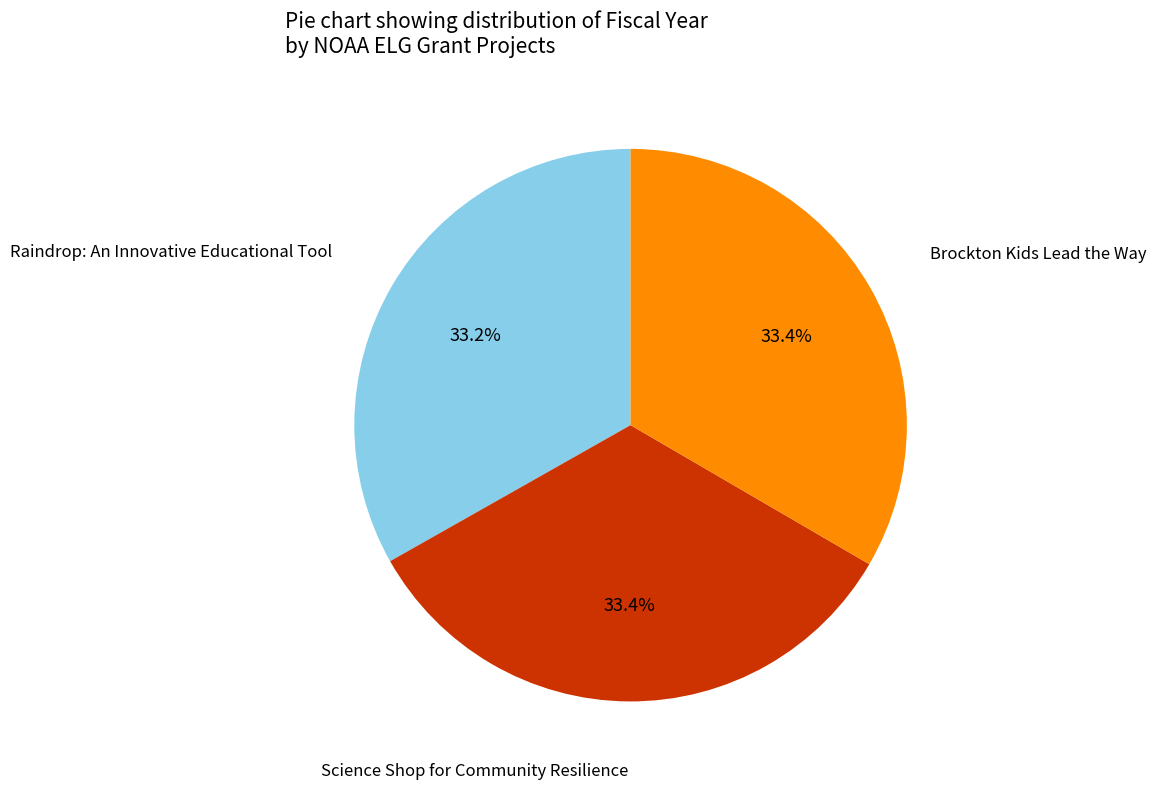

To the nearest percent, what is the average slice percentage?

33%